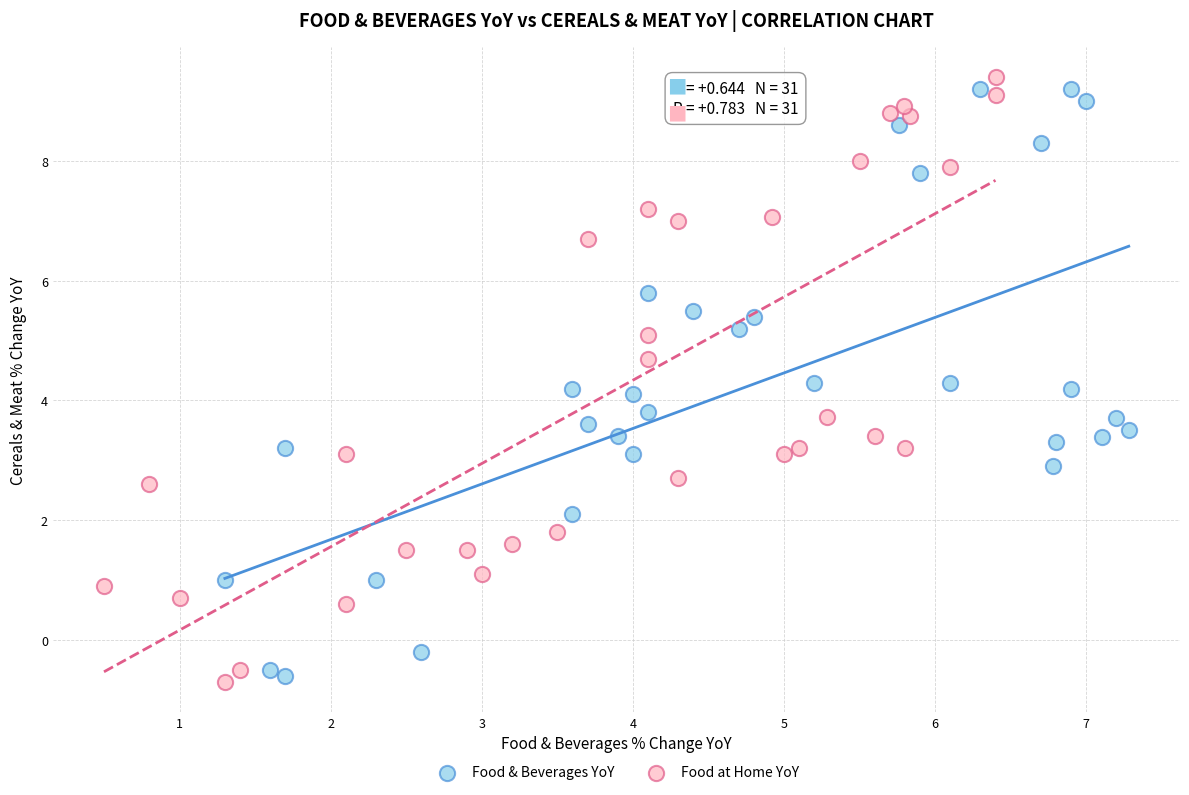

What are all the series names shown in the legend?

Food & Beverages YoY, Food at Home YoY